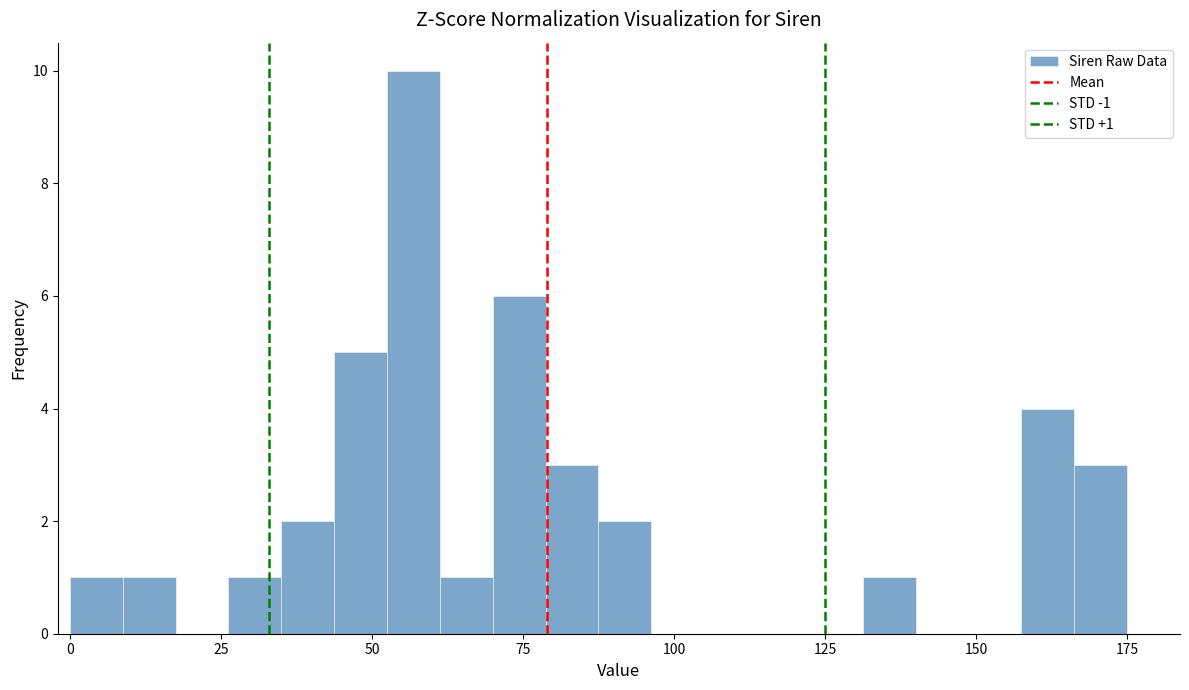

Read against the x-axis, roughly where is the centre of the tallest bar?

55